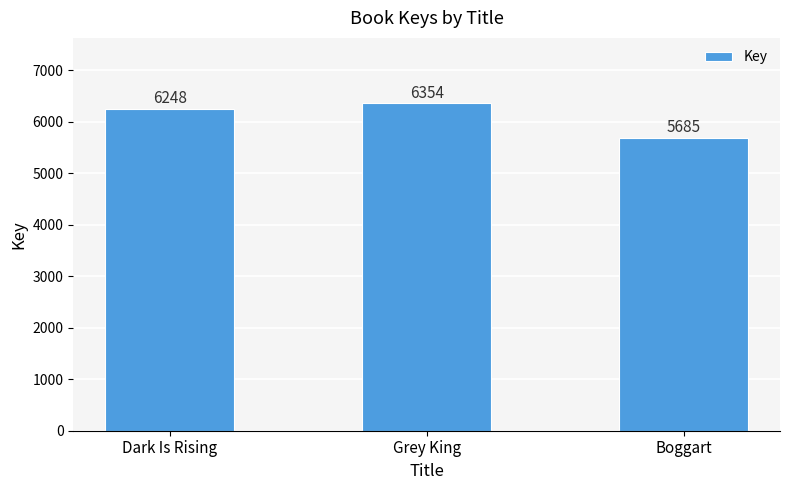

List the labels in order of value, largest first.

Grey King, Dark Is Rising, Boggart